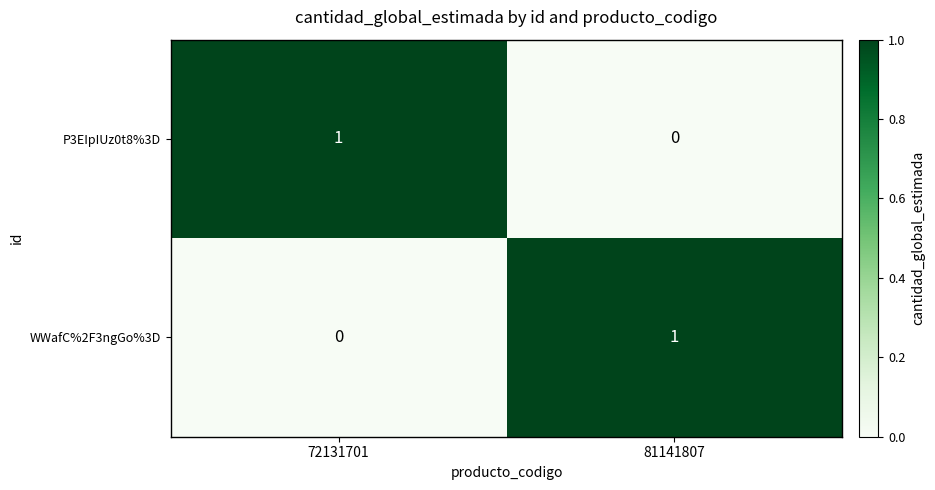

Reading left to right, list all the values displayed in this chart.

P3EIpIUz0t8%3D: 72131701=1	81141807=0
WWafC%2F3ngGo%3D: 72131701=0	81141807=1